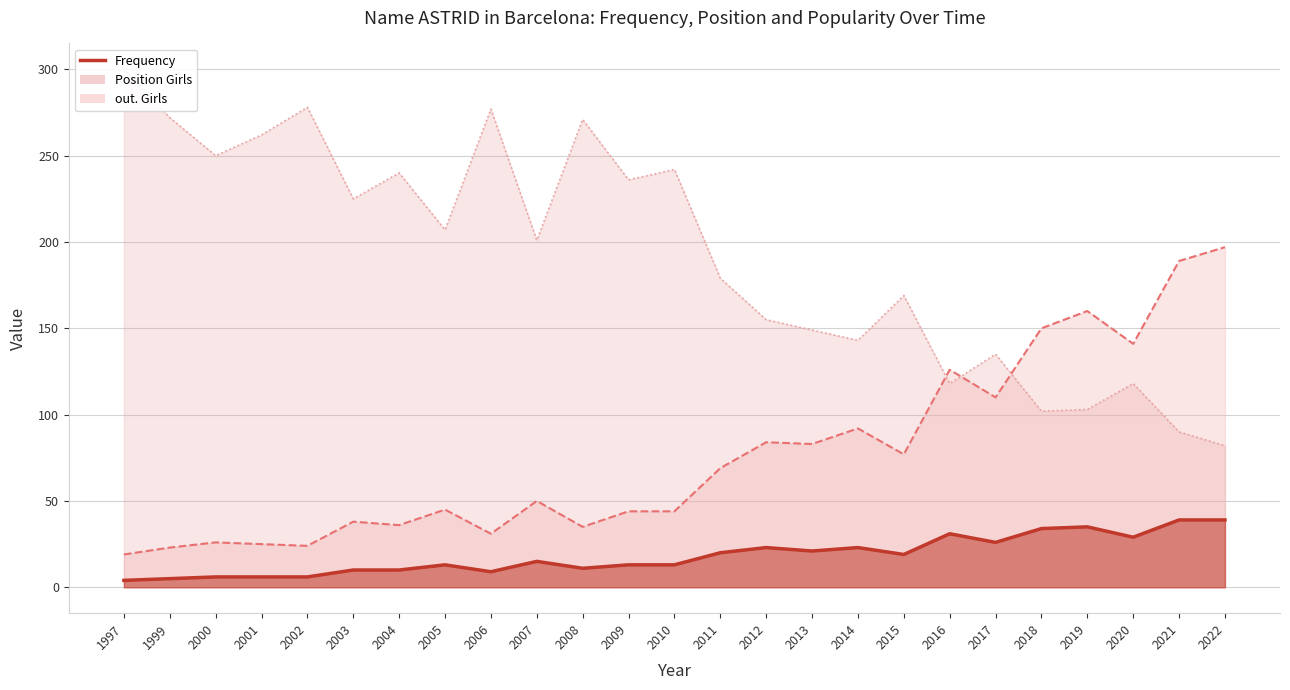

True or false: Frequency and Position Total cross at least once.

False